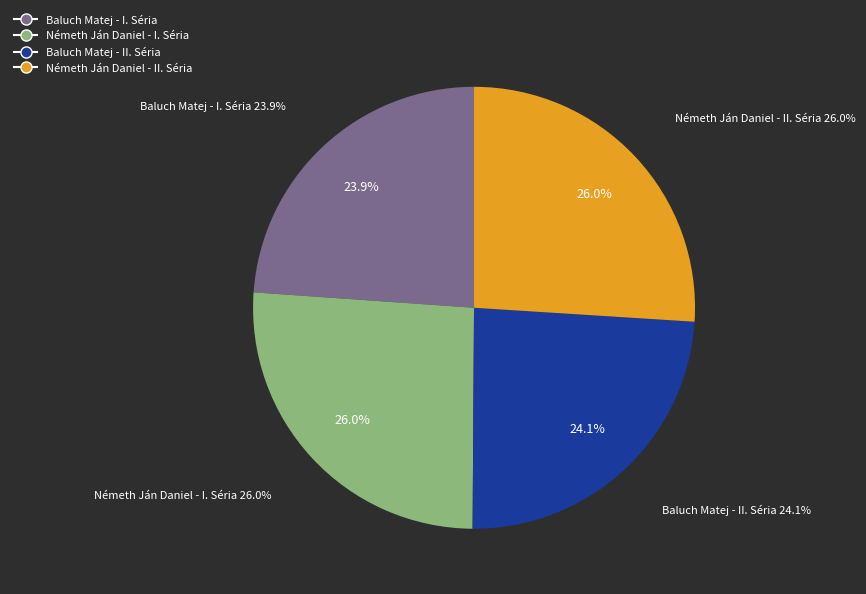

To the nearest percent, what percentage of the pie is Baluch Matej - I. Séria?

24%